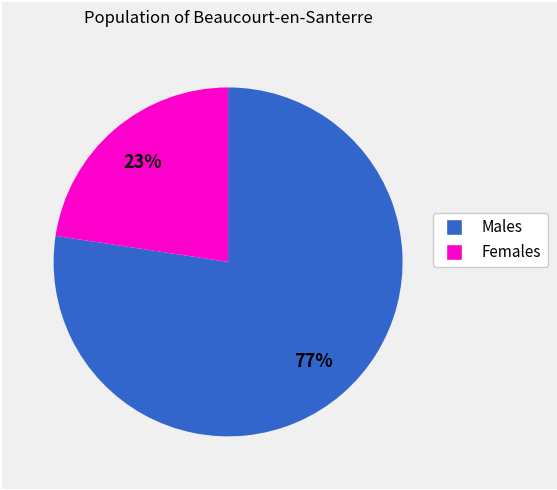

Does any single category account for the majority?

Yes